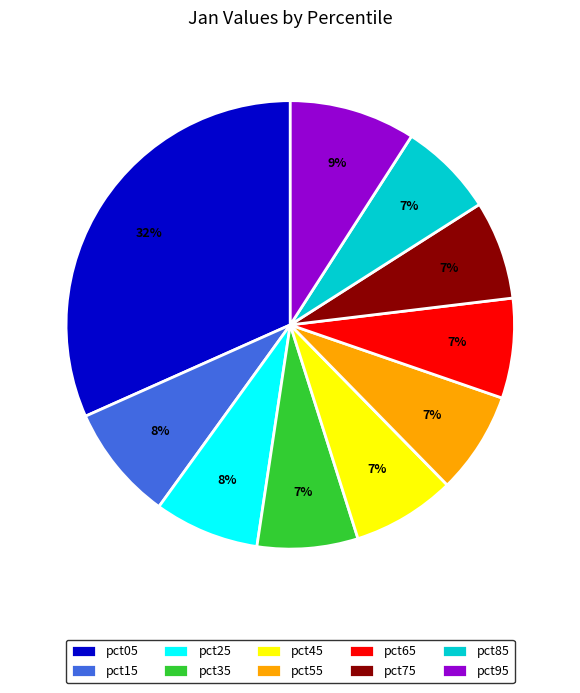

Which slice is the largest?

pct05